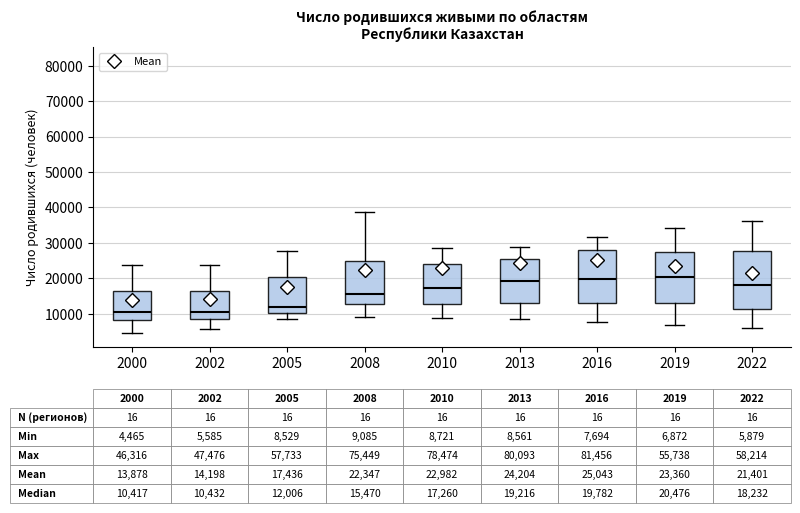

Which box is the tallest, from its lower edge to its upper edge?

2022